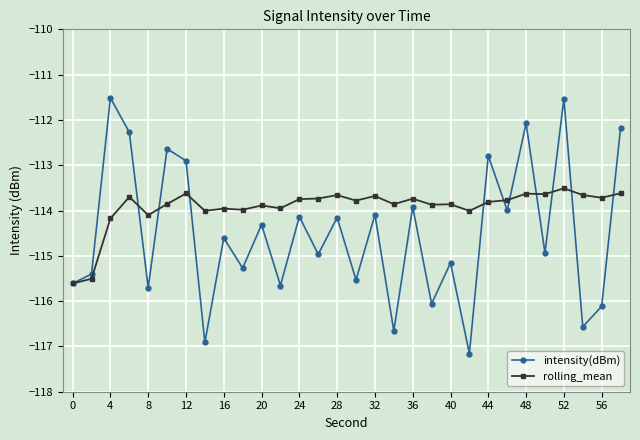

Which series has the largest range (max minus min)?

intensity(dBm)